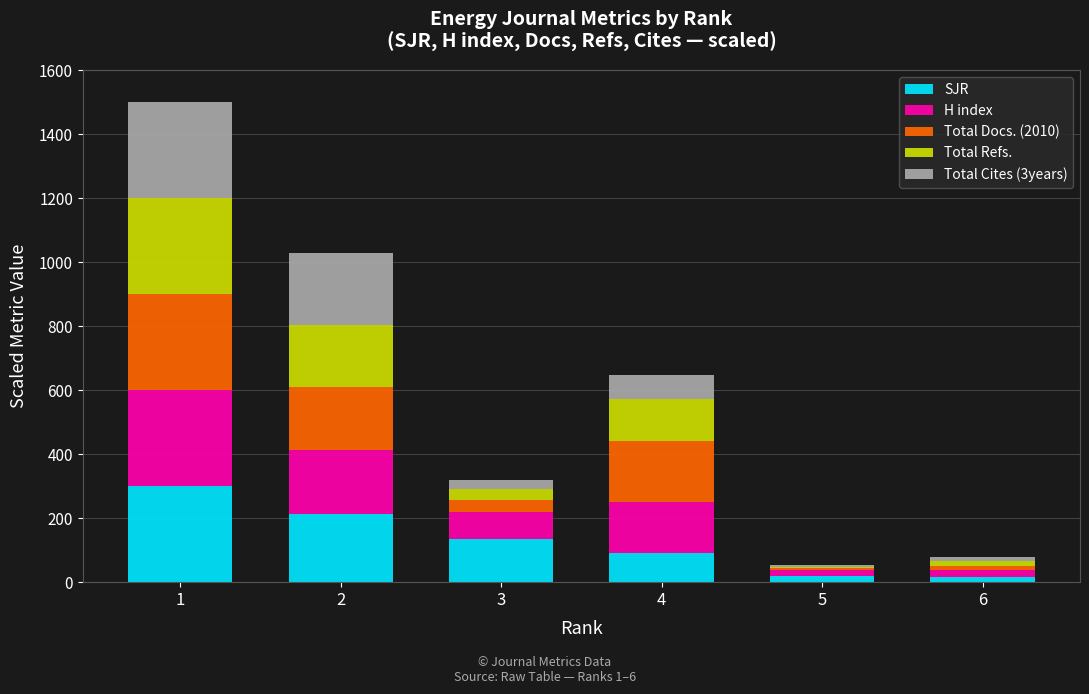

What is the highest value of the SJR series?

300.0